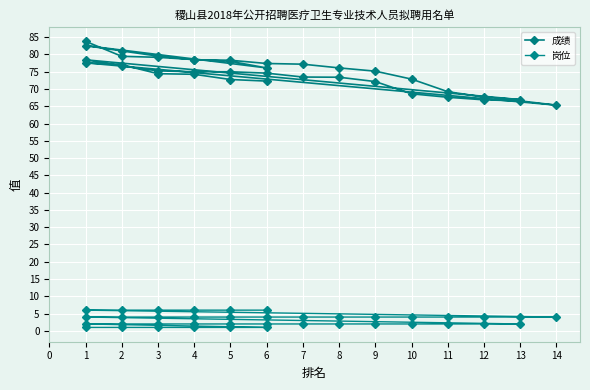

True or false: 成绩 and 岗位 intersect in this chart.

False